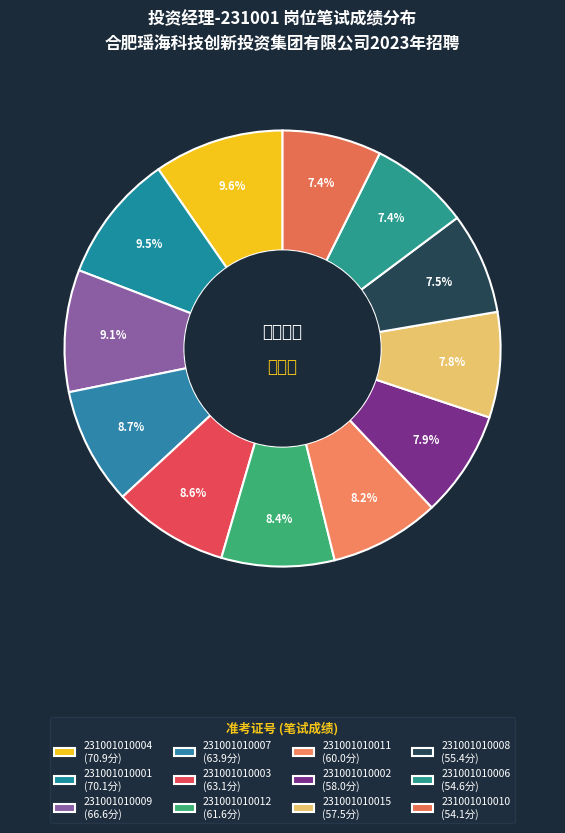

Between 231001010015 and 231001010002, which is larger?

231001010002